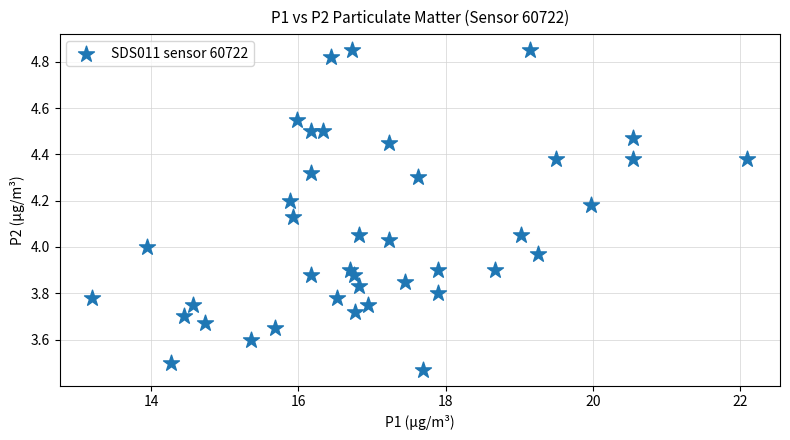

What is the range of X values (max minus min)?

8.9